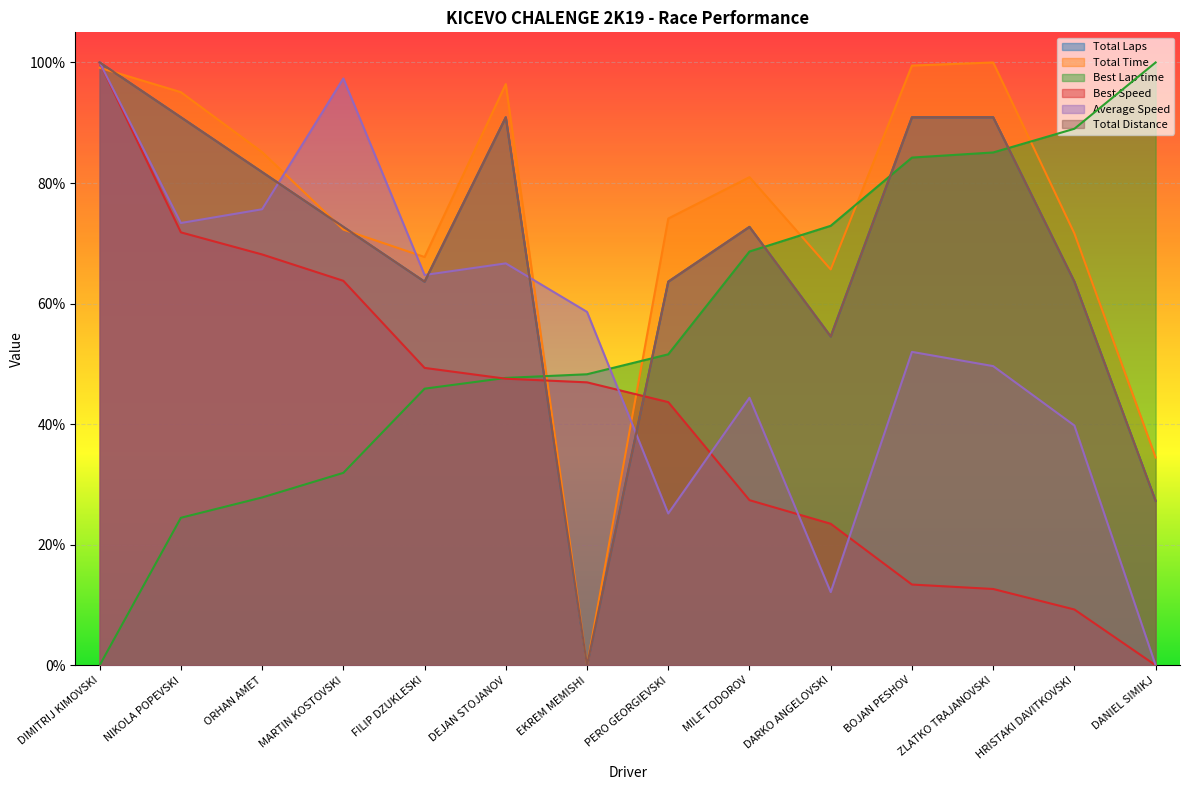

Reading left to right, what are all the values shown in this chart?

Total Laps: 1.0	0.9	0.8	0.7	0.6	0.9	0.0	0.6	0.7	0.5	0.9	0.9	0.6	0.3
Total Time: 1.0	1.0	0.9	0.7	0.7	1.0	0.0	0.7	0.8	0.7	1.0	1.0	0.7	0.3
Best Lap time: 0.0	0.2	0.3	0.3	0.5	0.5	0.5	0.5	0.7	0.7	0.8	0.9	0.9	1.0
Best Speed: 1.0	0.7	0.7	0.6	0.5	0.5	0.5	0.4	0.3	0.2	0.1	0.1	0.1	0.0
Average Speed: 1.0	0.7	0.8	1.0	0.6	0.7	0.6	0.3	0.4	0.1	0.5	0.5	0.4	0.0
Total Distance: 1.0	0.9	0.8	0.7	0.6	0.9	0.0	0.6	0.7	0.5	0.9	0.9	0.6	0.3